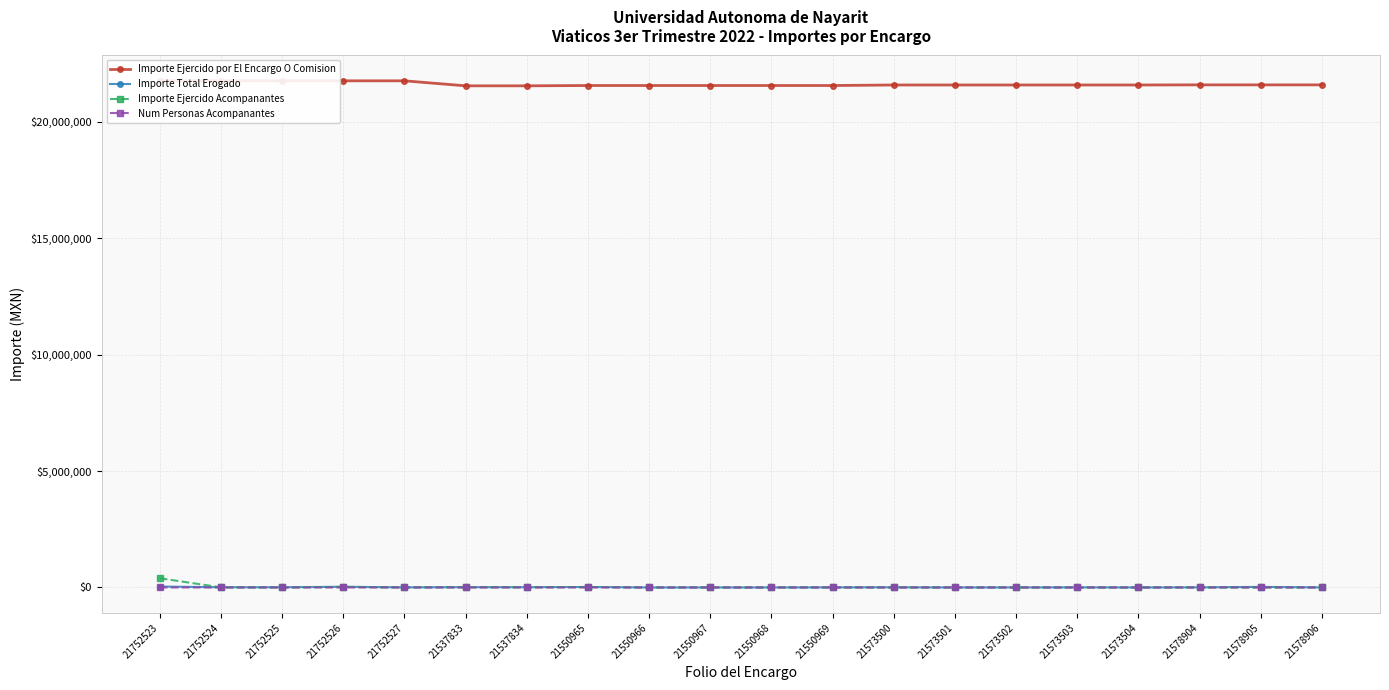

True or false: Num Personas Acompanantes has a value of 0.0 at 21550966.

True